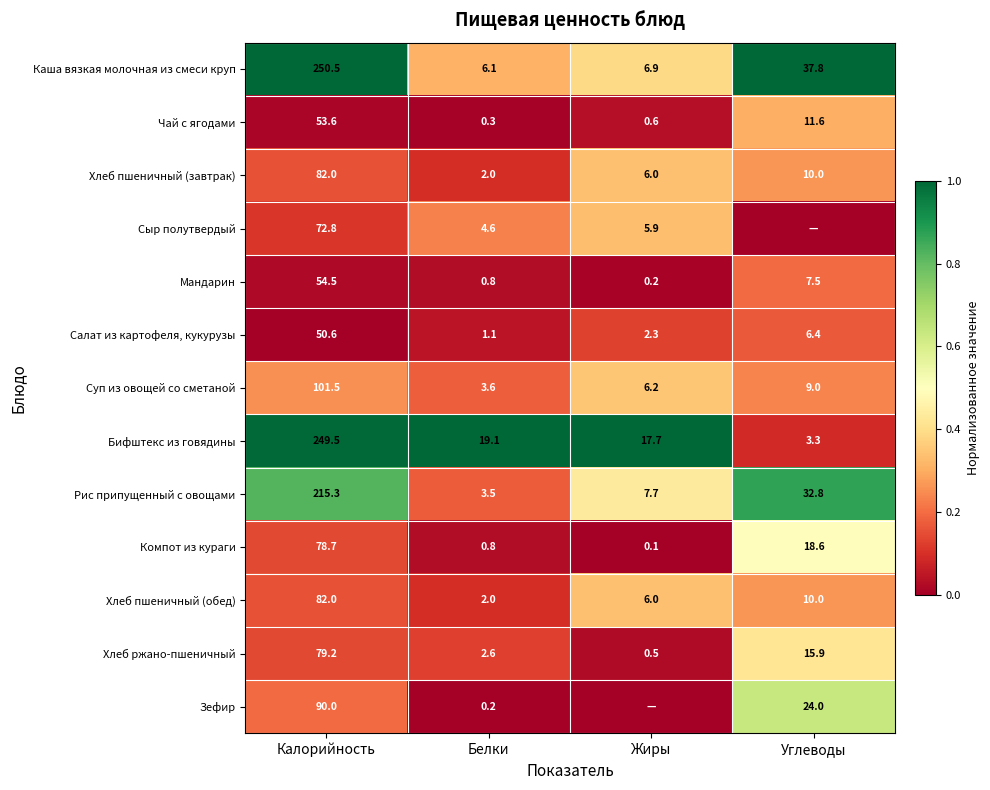

Which category has the lowest value in the Мандарин series?

Жиры